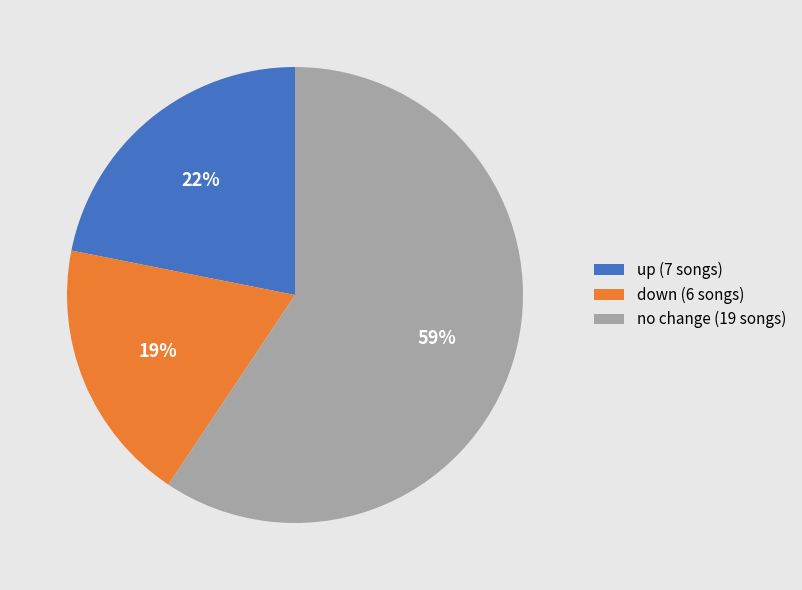

To the nearest percent, what is the average slice percentage?

33%